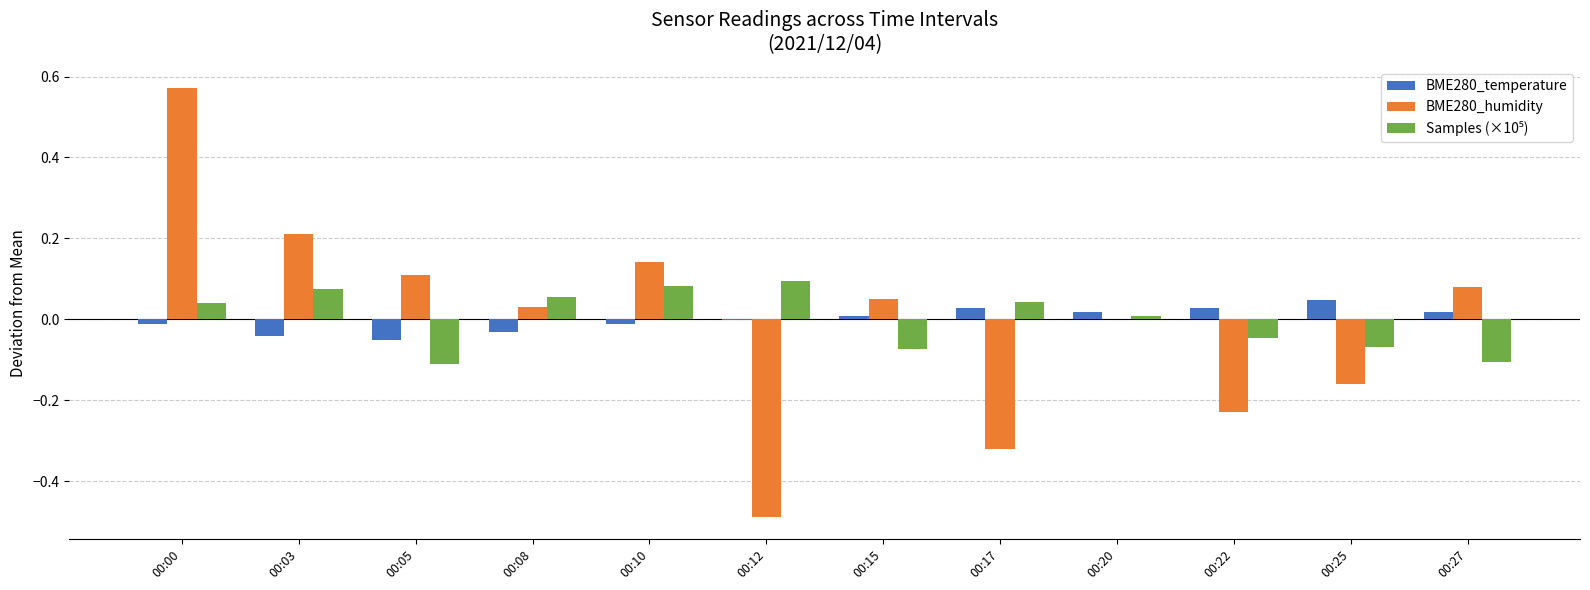

Count the number of data series in this chart.

3